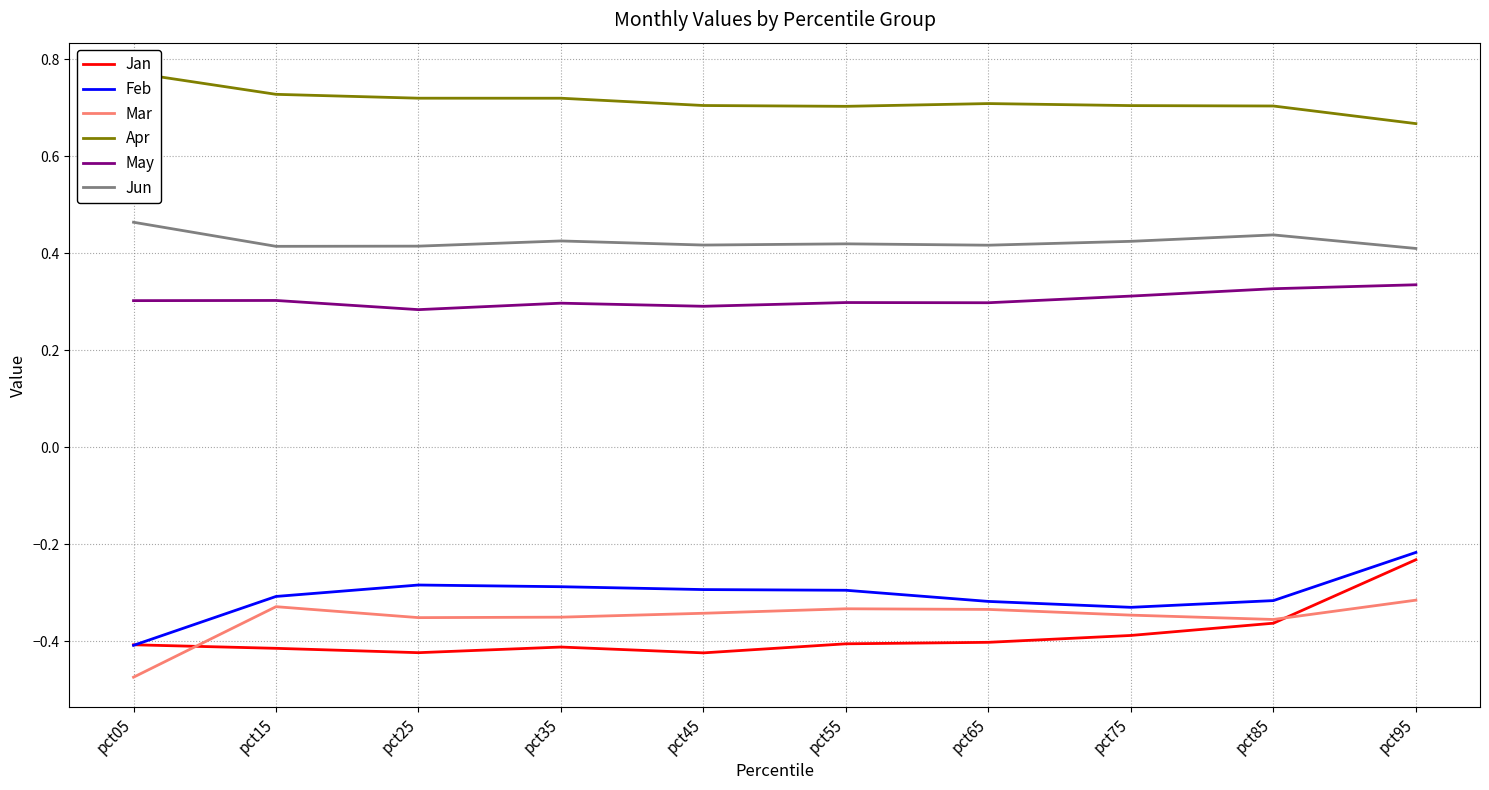

At how many categories does at least one series exceed 0?

10